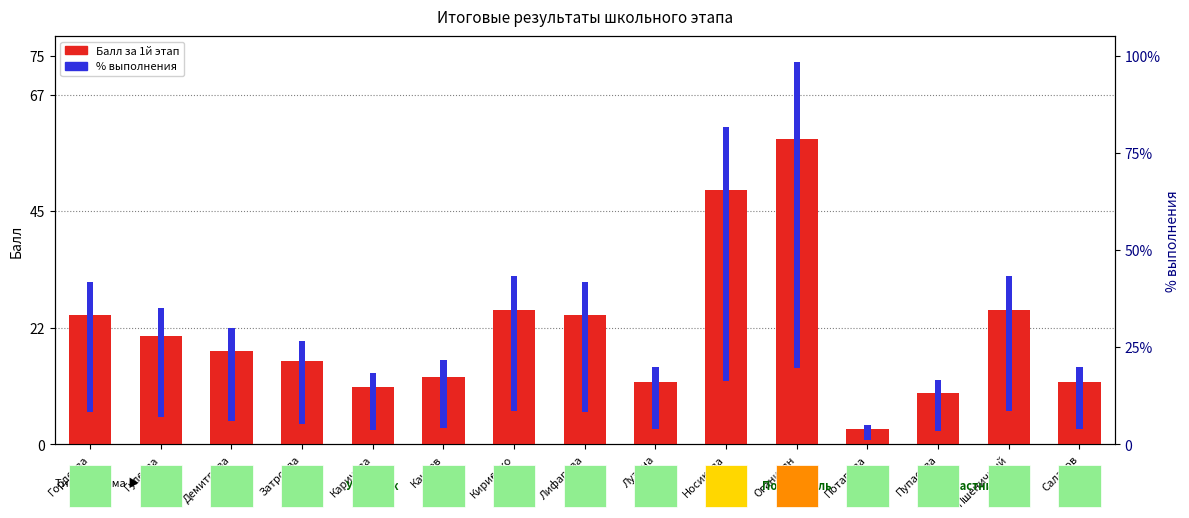

Rank the series at Затроева from lowest to highest value.

Балл за 1й этап, % выполнения